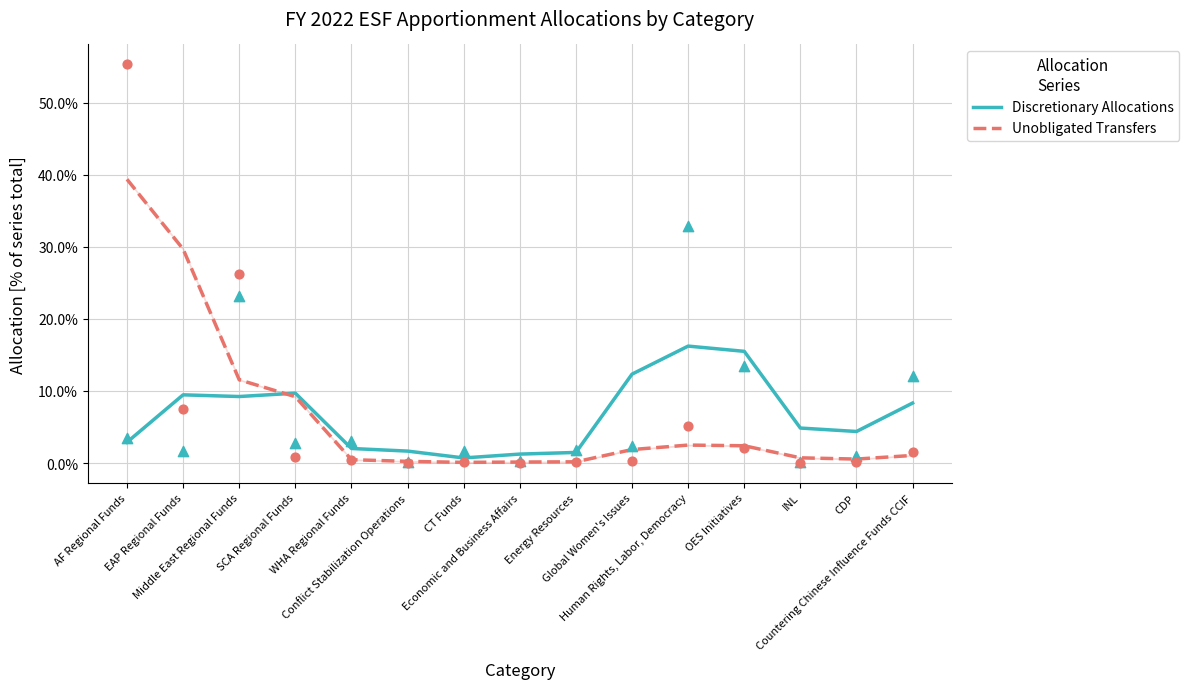

What are all the series names shown in the legend?

Discretionary Allocations, Unobligated Transfers